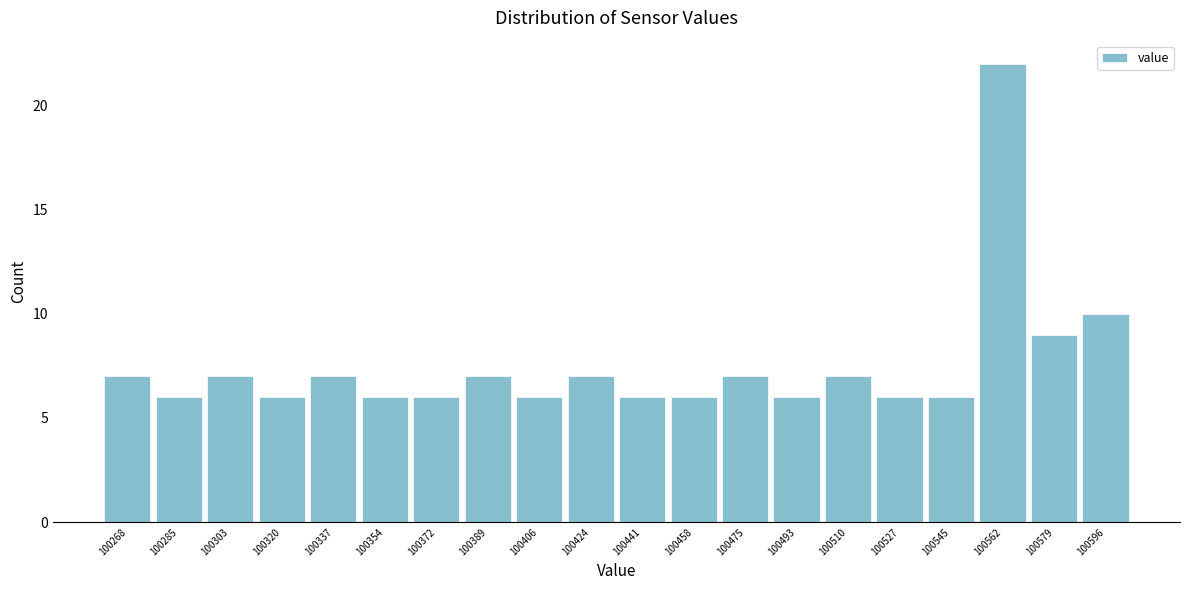

Reading left to right, extract all data points from this chart.

100268=7	100285=6	100303=7	100320=6	100337=7	100354=6	100372=6	100389=7	100406=6	100424=7	100441=6	100458=6	100475=7	100493=6	100510=7	100527=6	100545=6	100562=22	100579=9	100596=10